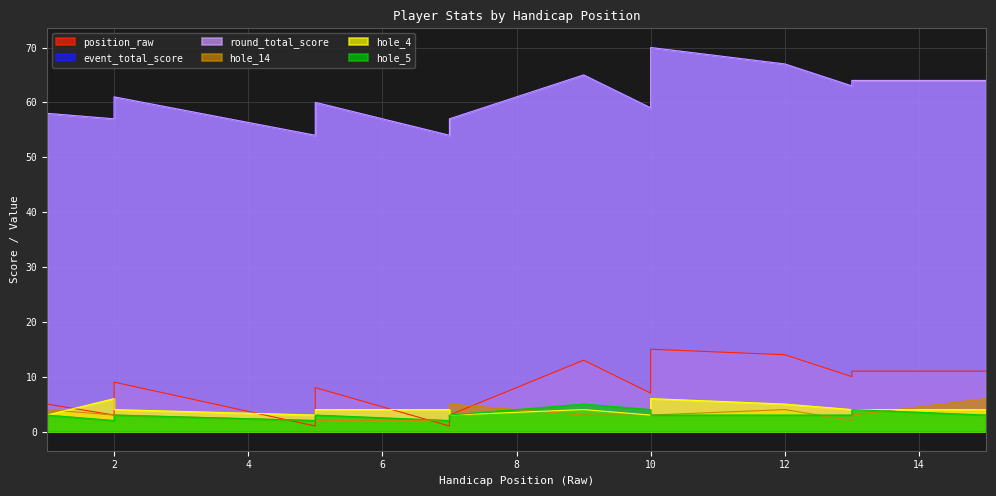

What is the minimum value shown in the chart?

1